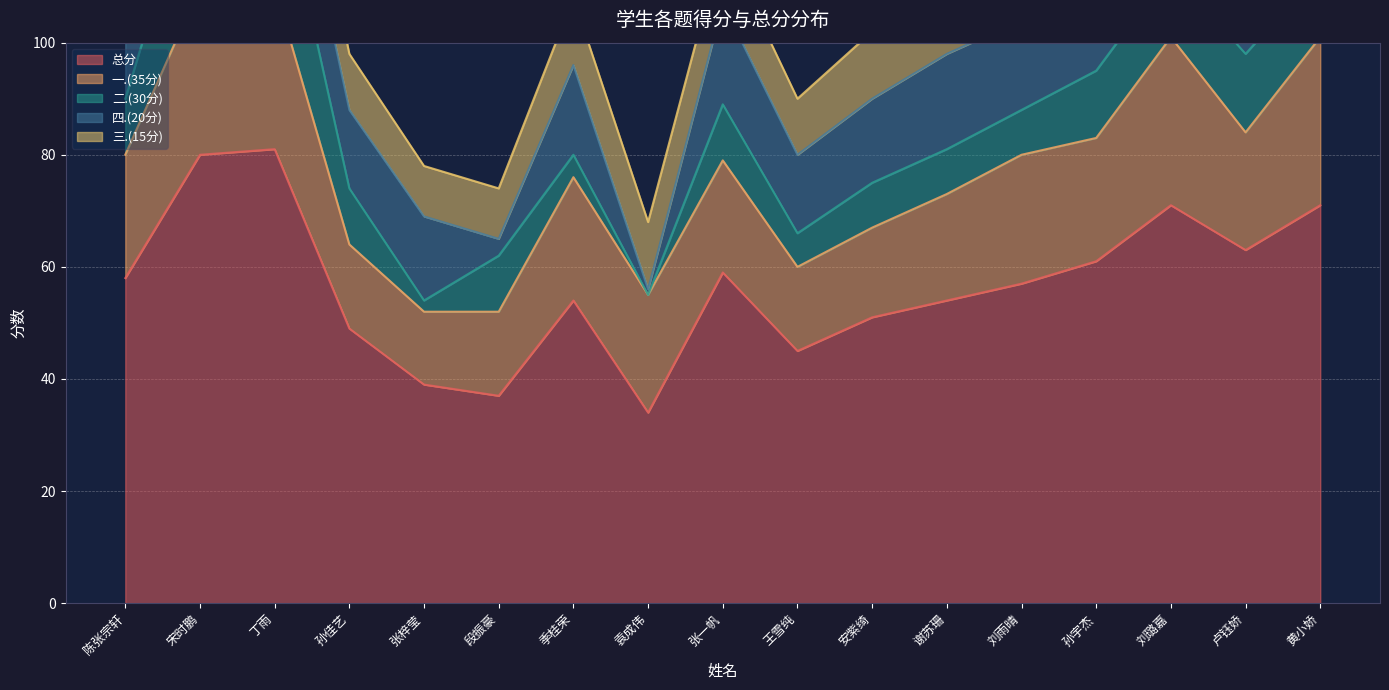

At which category is the sum across all series the highest?

丁雨